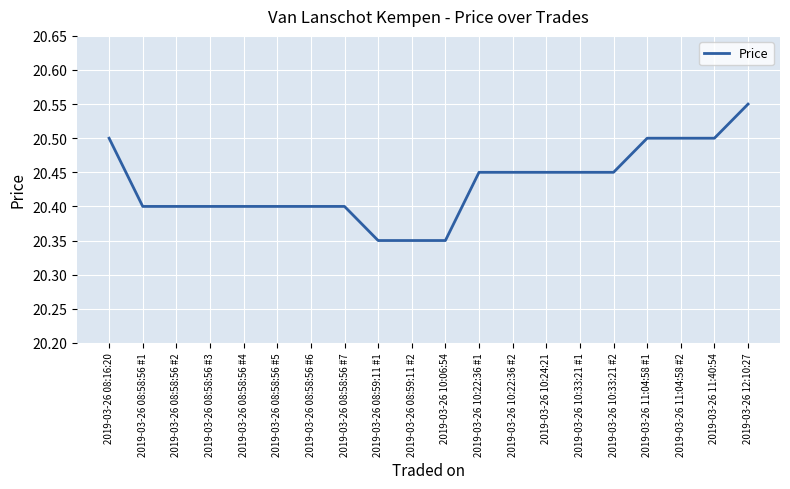

What position from the right is 2019-03-26 12:10:27?

1